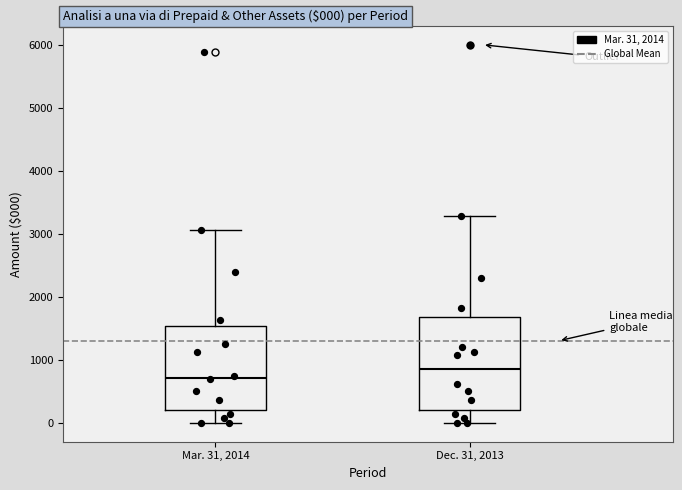

Which box is the tallest, from its lower edge to its upper edge?

Dec. 31, 2013